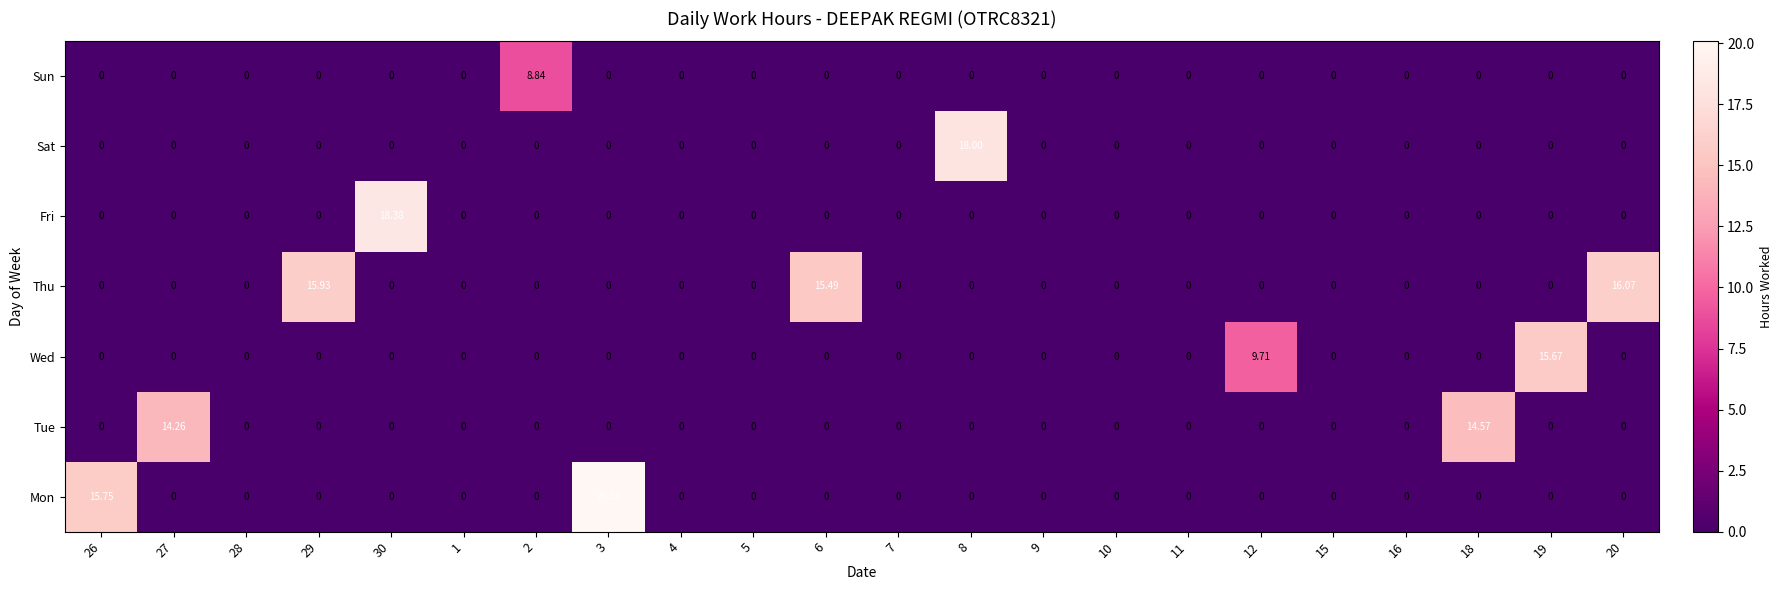

Which label corresponds to the largest value in the chart?

3